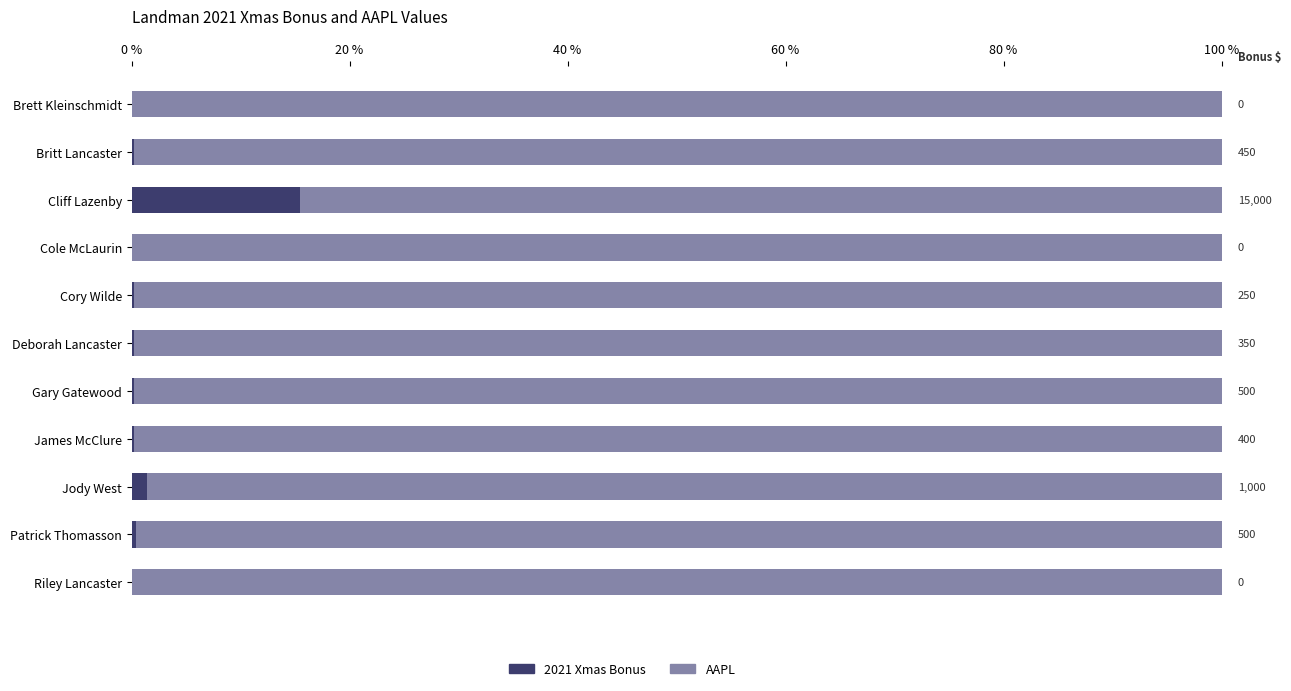

Does the chart contain any negative values?

No